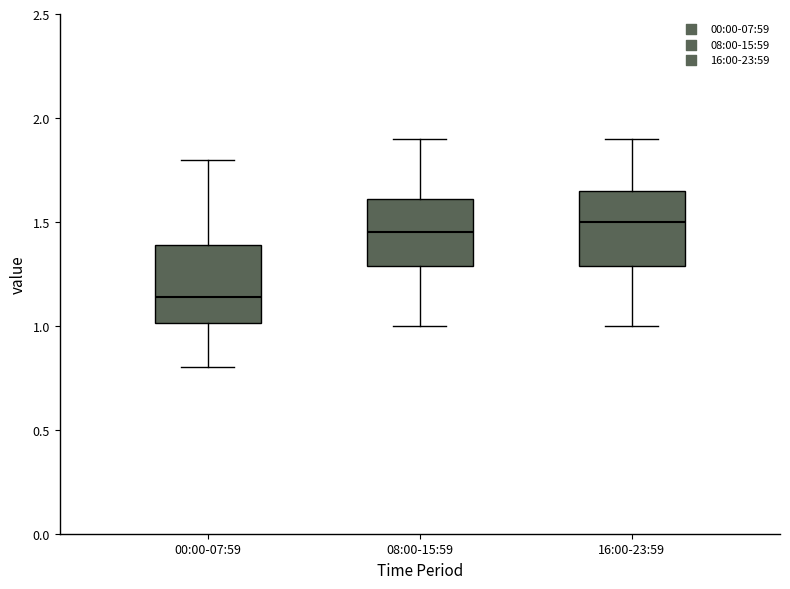

Reading left to right, read every box against the y-axis: the position of its median line, the range the box covers, and the ends of its whiskers. The values are not printed on the chart, so give them approximately, as read against the axis.

00:00-07:59: median 1.15, box 1.00 to 1.40, whiskers 0.80 to 1.80
08:00-15:59: median 1.45, box 1.30 to 1.60, whiskers 1.00 to 1.90
16:00-23:59: median 1.50, box 1.30 to 1.65, whiskers 1.00 to 1.90